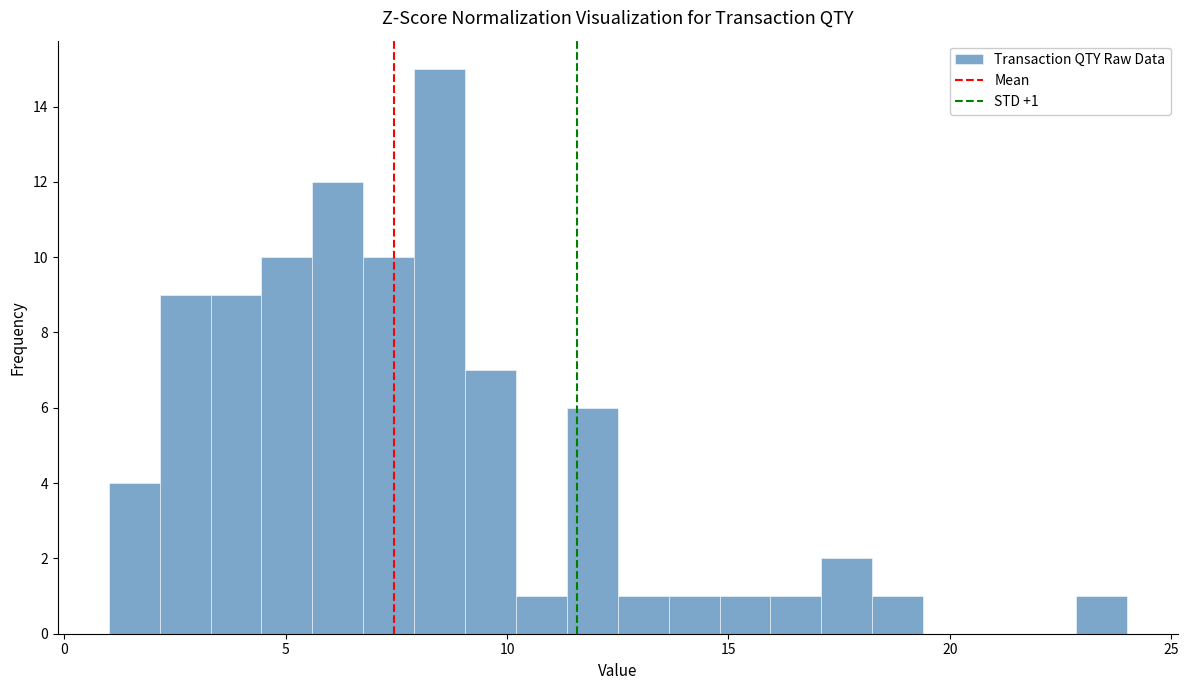

Around what value on the x-axis is the tallest bar? Give the approximate position of its centre, as read against the axis.

8.5